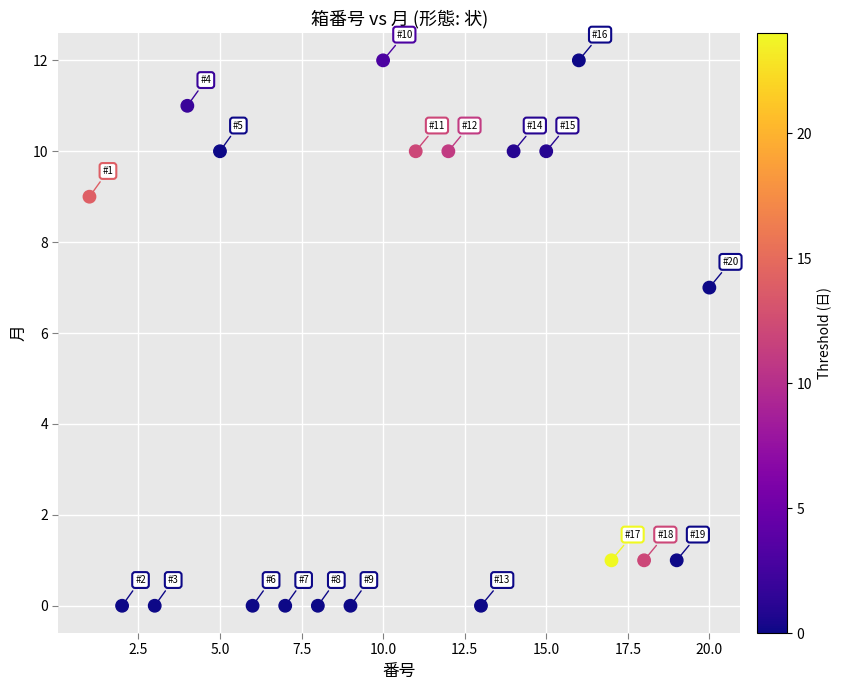

What Y value in the scatter plot is closest to 6?

7